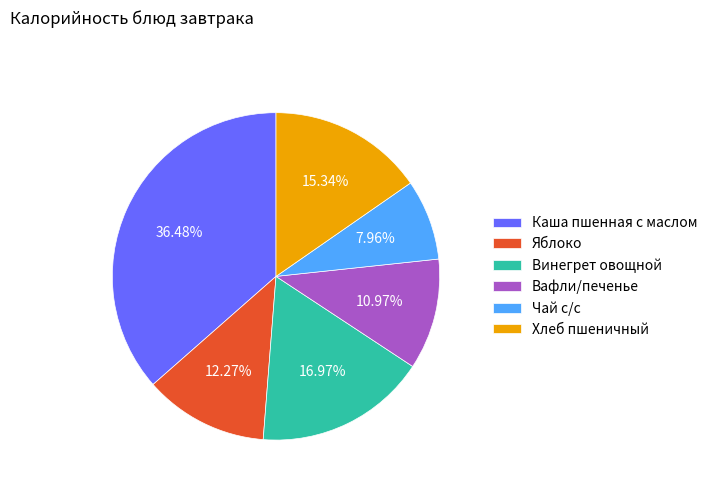

Is it true that Каша пшенная с маслом is 27% of the pie?

False